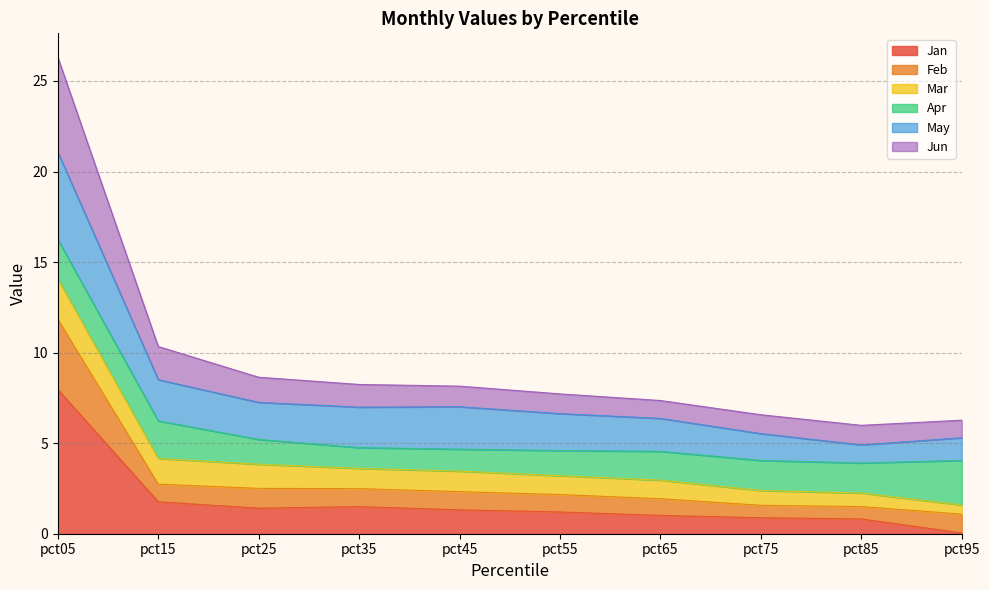

Which category has the highest value in the Jan series?

pct05